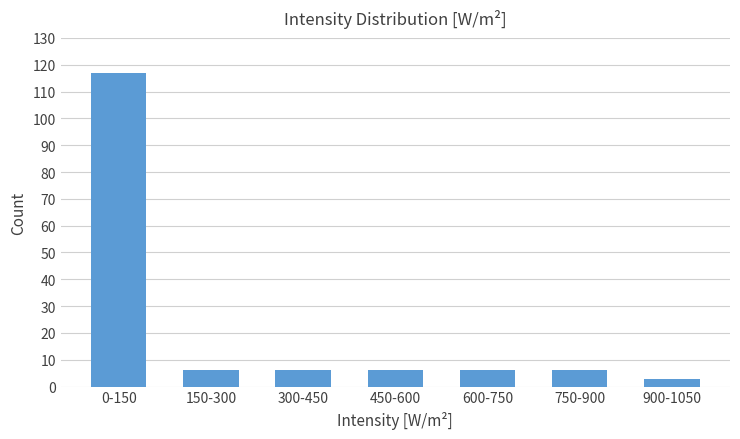

Reading left to right, transcribe all the data shown in this chart.

117	6	6	6	6	6	3